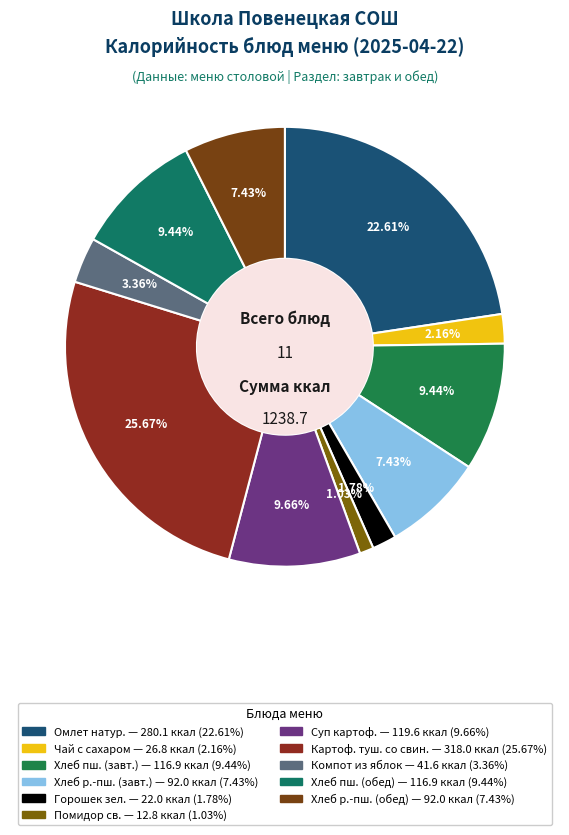

Is there a majority slice in this chart?

No